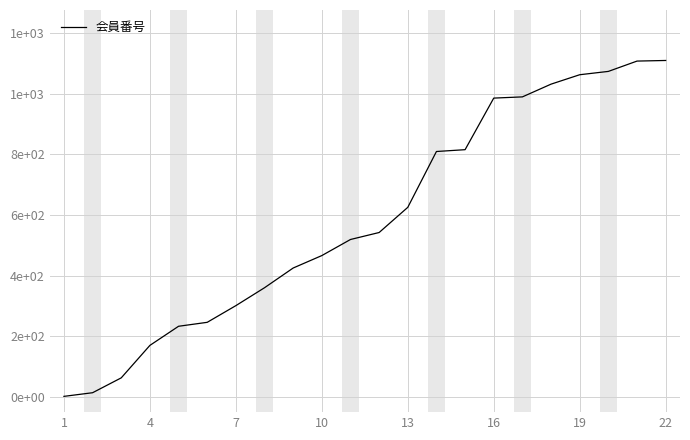

Which category has the lowest value across all series?

1